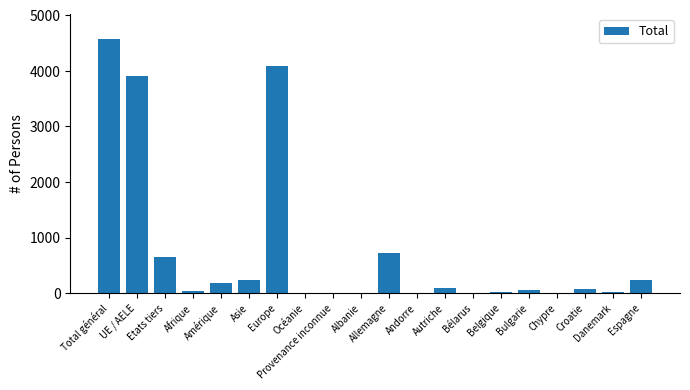

What is the average value?

746